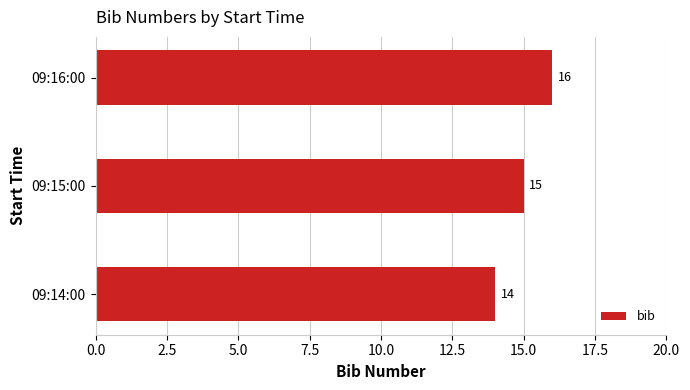

What is the average value?

15